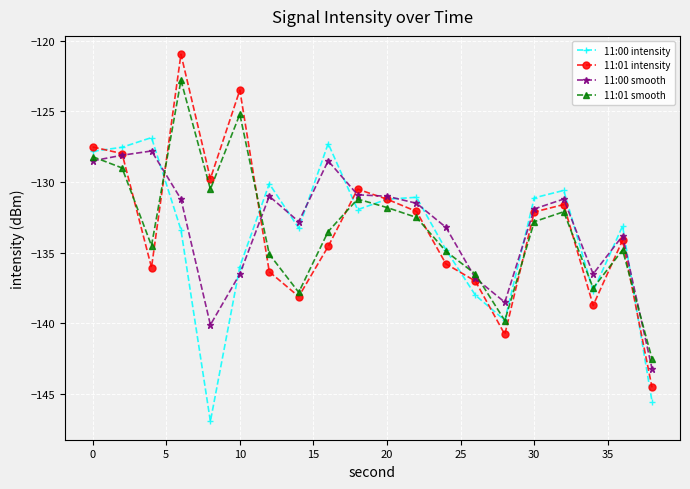

How many interior local valleys does the 11:01 smooth series have?

5